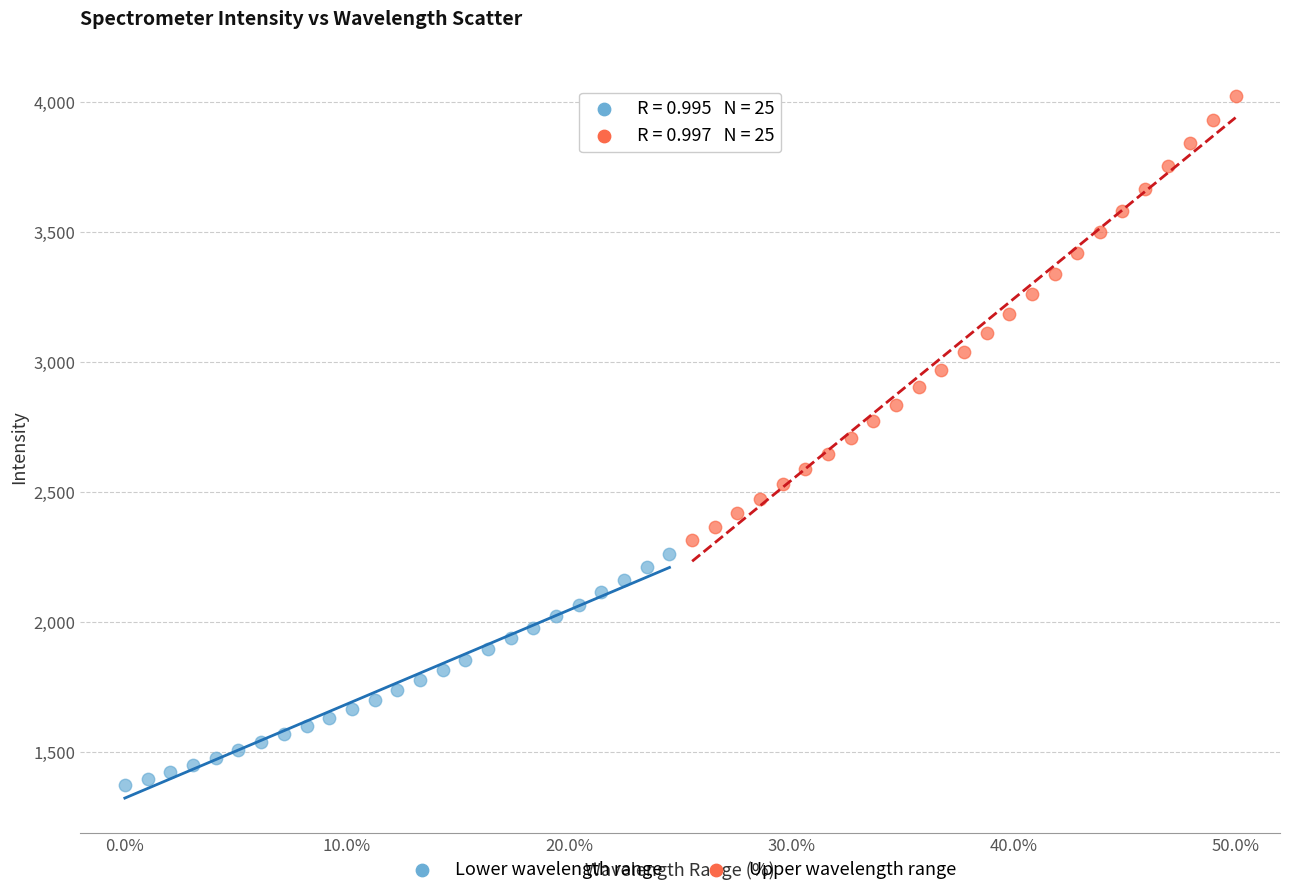

Which series has the widest spread of Y values?

Upper wavelength range